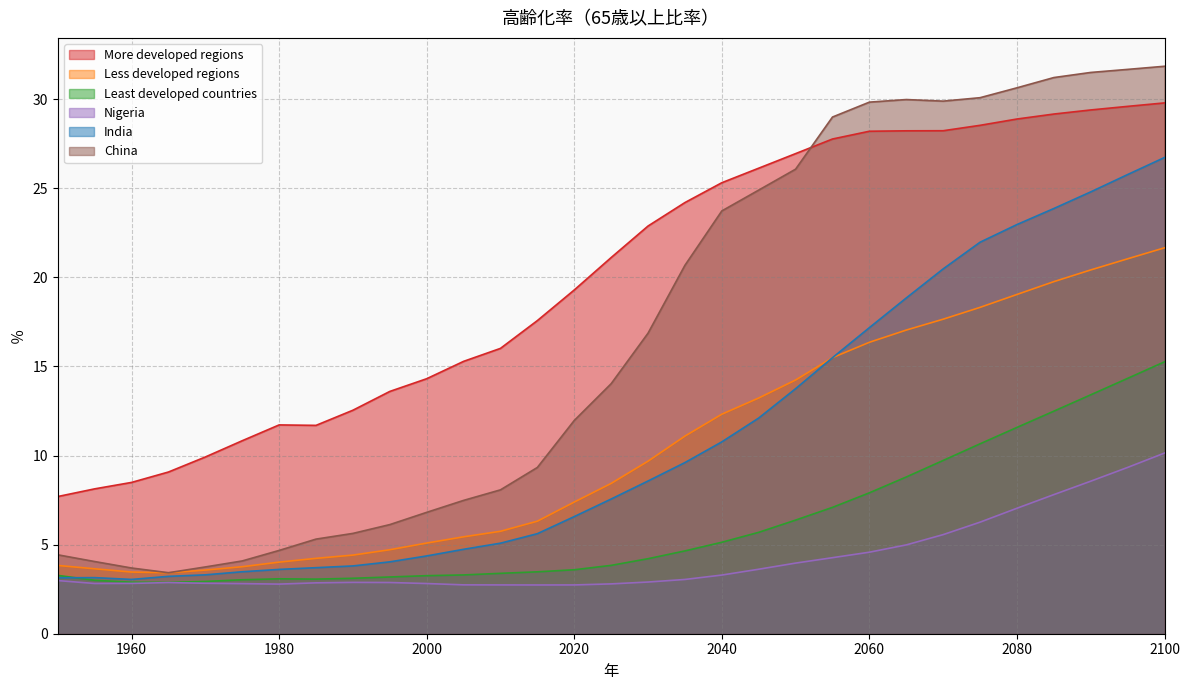

What is the difference between the highest and lowest values at 2100?

21.7